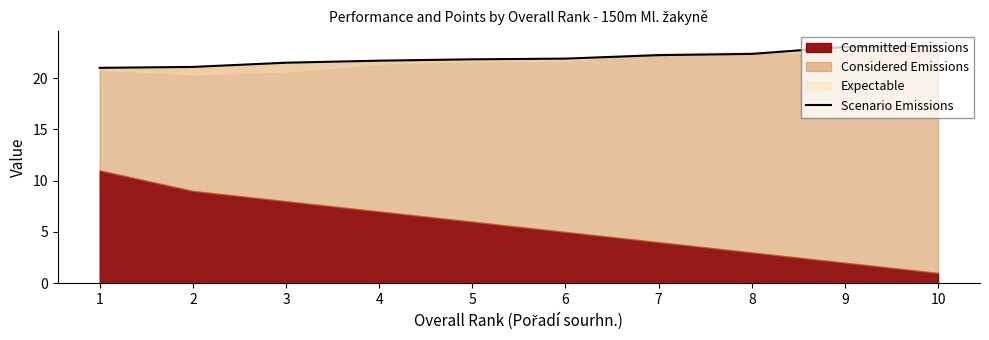

The value at 1 is 13.0. True or false?

False